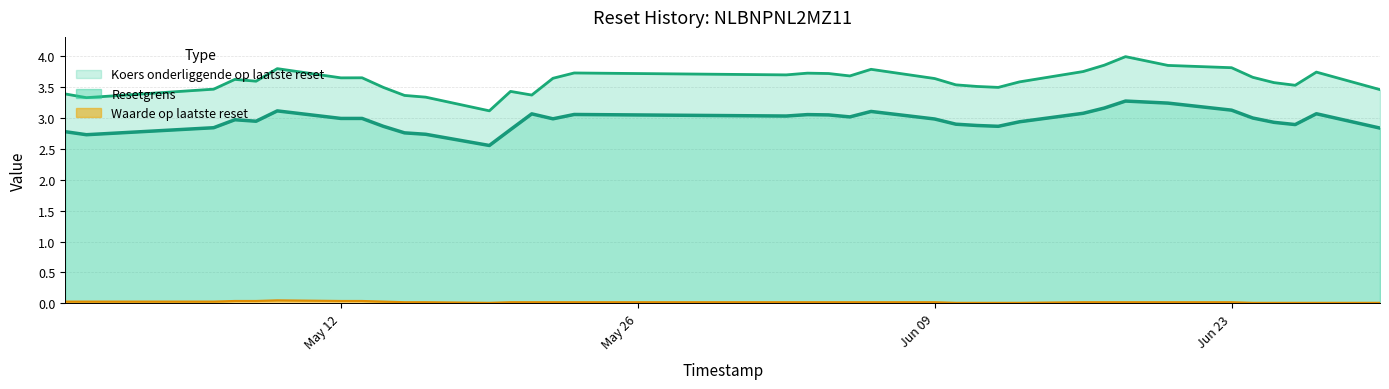

What is the sum of all Resetgrens values?

106.5